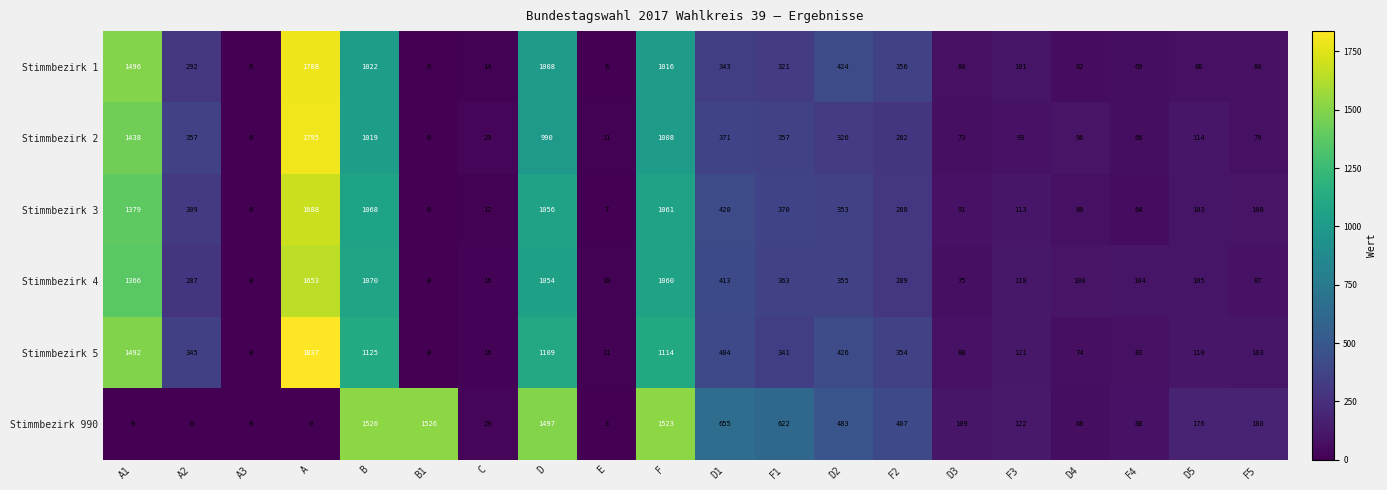

What is the sum of all Stimmbezirk 1 values?

8572